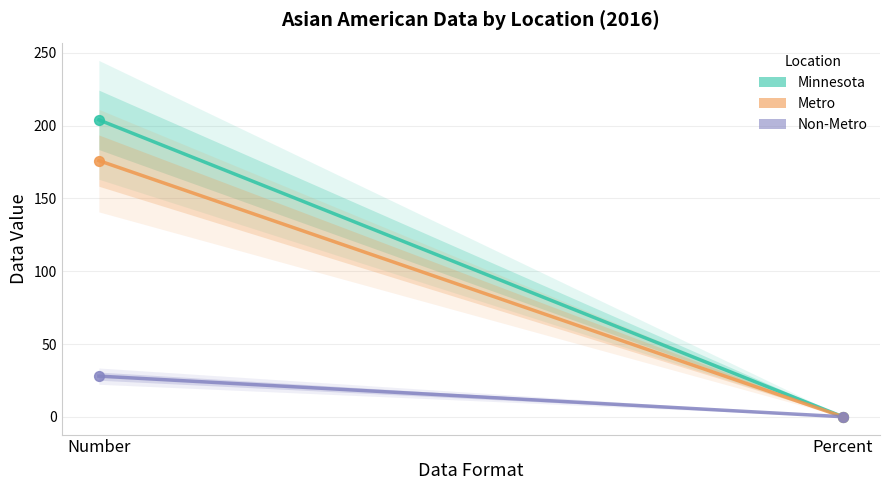

Which series contains the lowest Y value?

Non-Metro